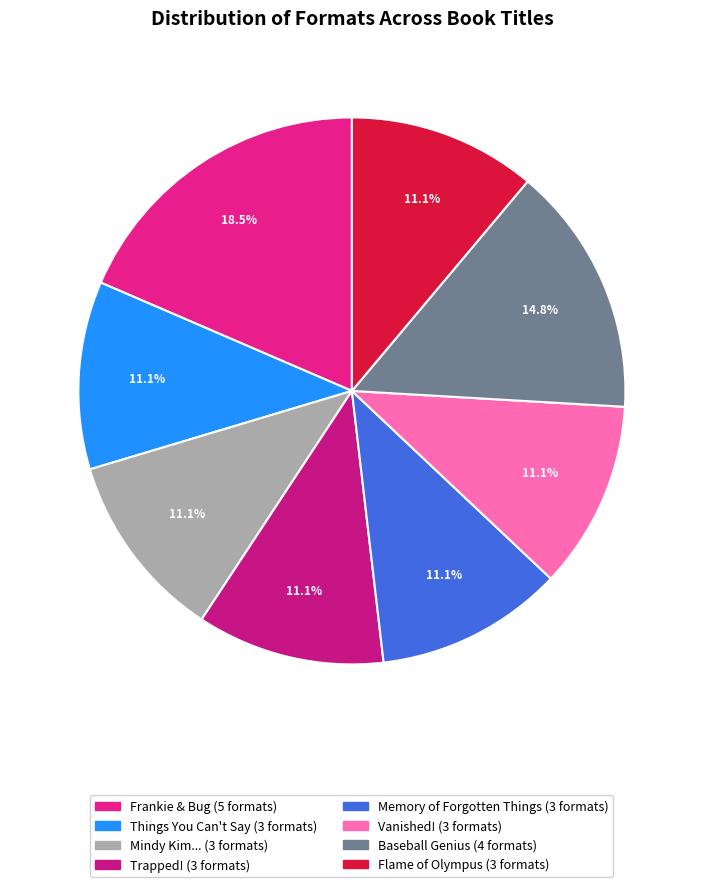

How many slices are in this pie chart?

8